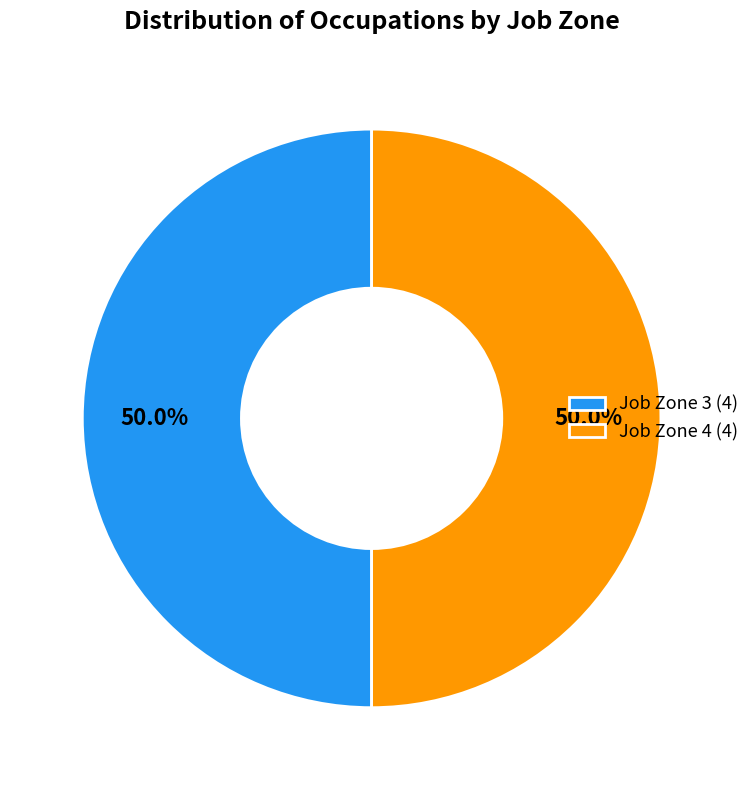

How many segments does this pie chart have?

2